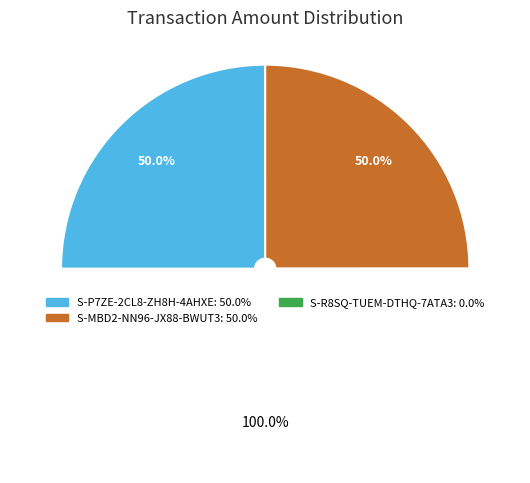

True or false: S-R8SQ-TUEM-DTHQ-7ATA3 accounts for 0% of the total.

True